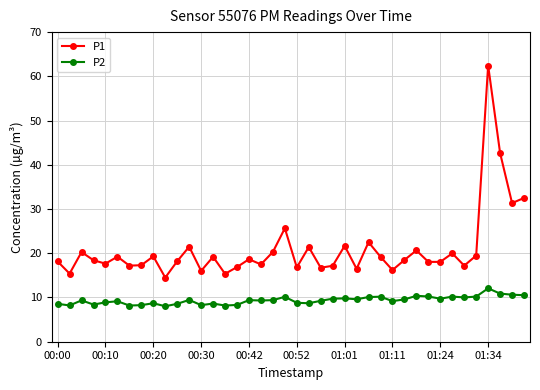

Which series has the largest total across all categories?

P1